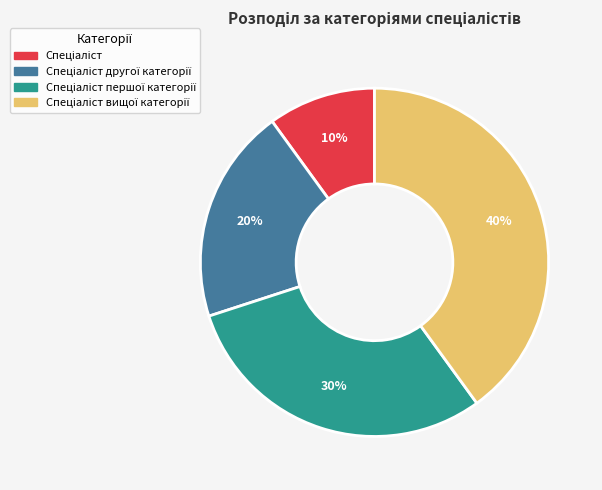

Count the number of slices in the pie.

4